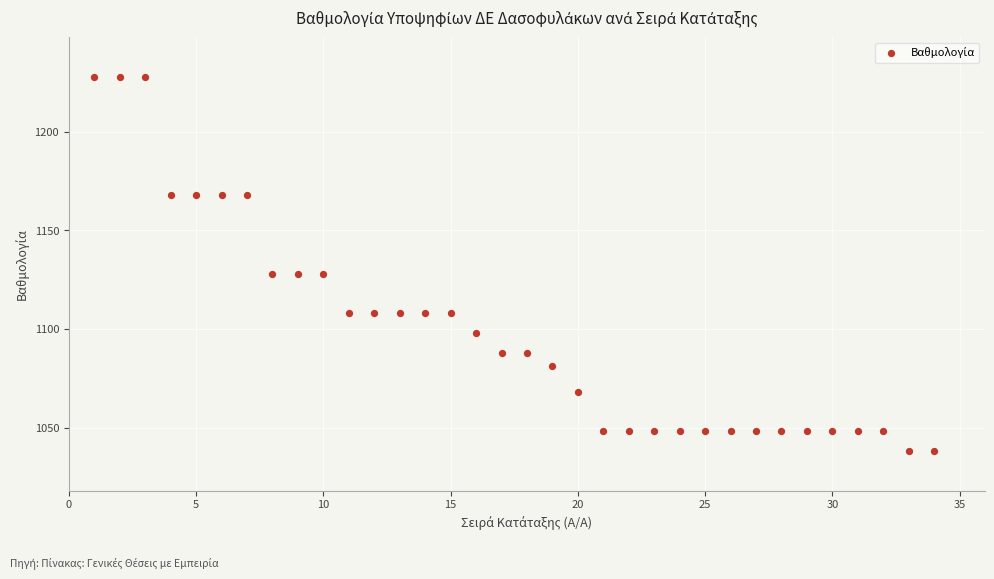

What is the range of Y values (max minus min)?

190